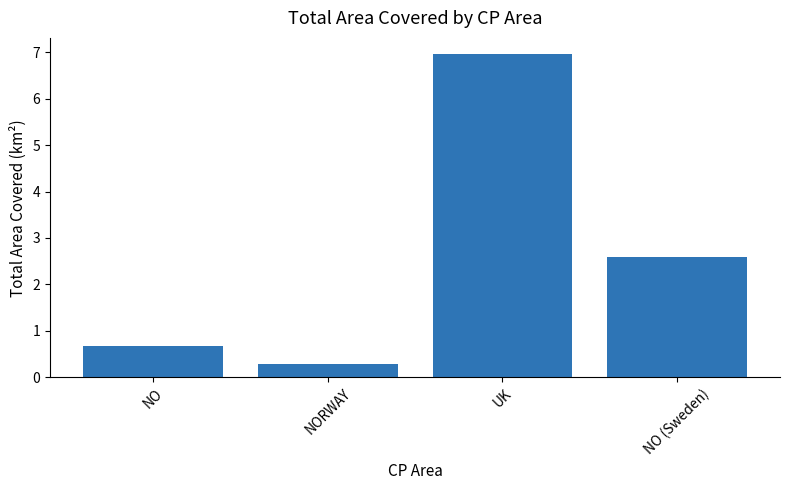

True or false: the data shows 0.7 at NO.

True